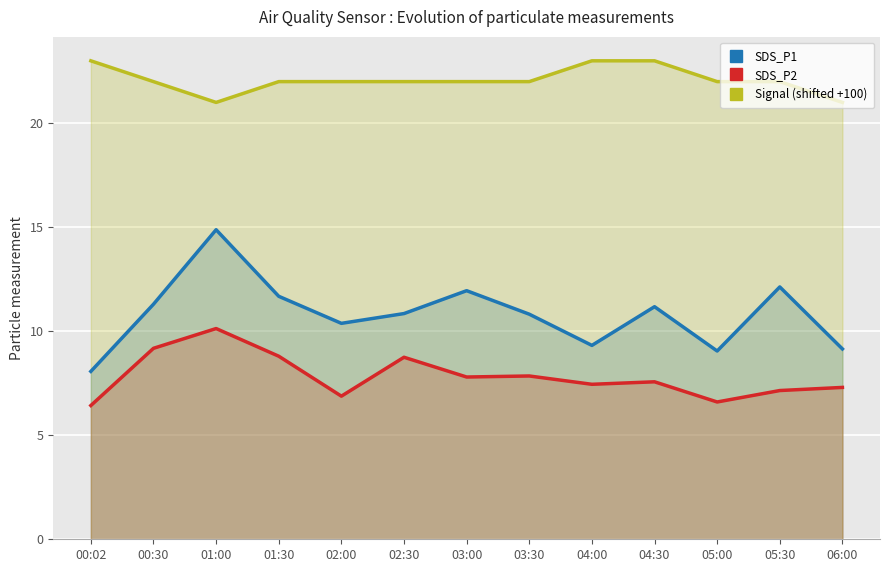

List the labels in order of SDS_P1 value, smallest first.

00:02, 05:00, 06:00, 04:00, 02:00, 03:30, 02:30, 04:30, 00:30, 01:30, 03:00, 05:30, 01:00